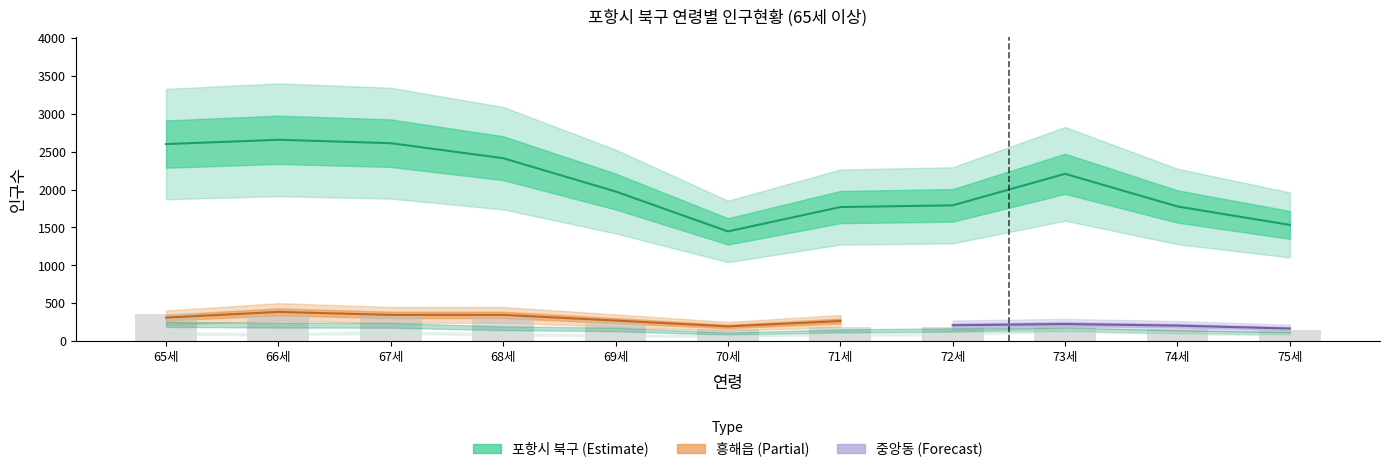

How many distinct data groups are displayed?

6